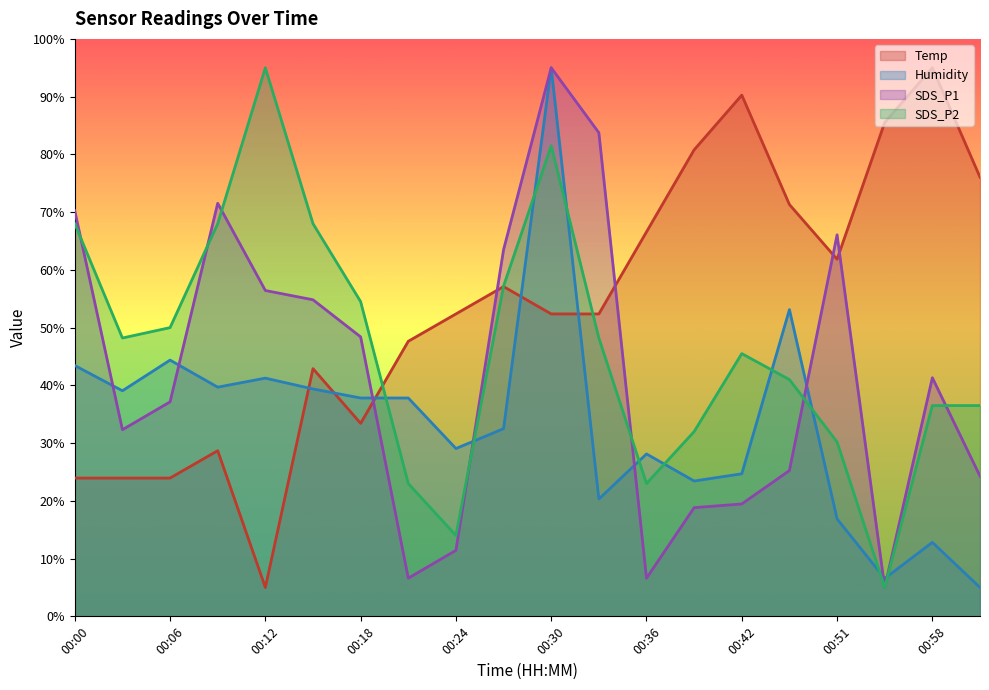

Which category has the highest value across all series?

00:58